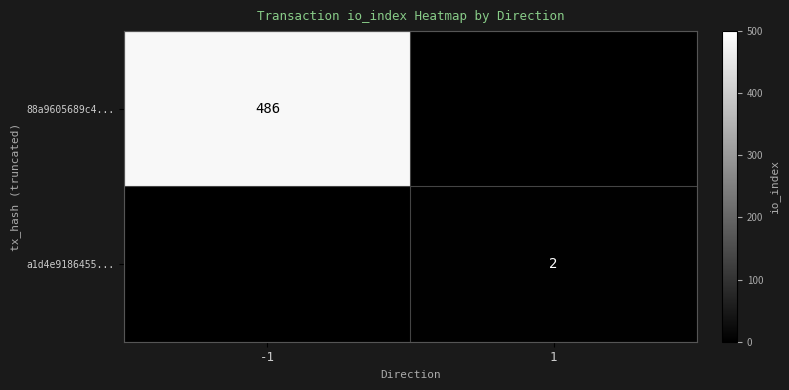

The value of a1d4e9186455... at 1 is 2. True or false?

True